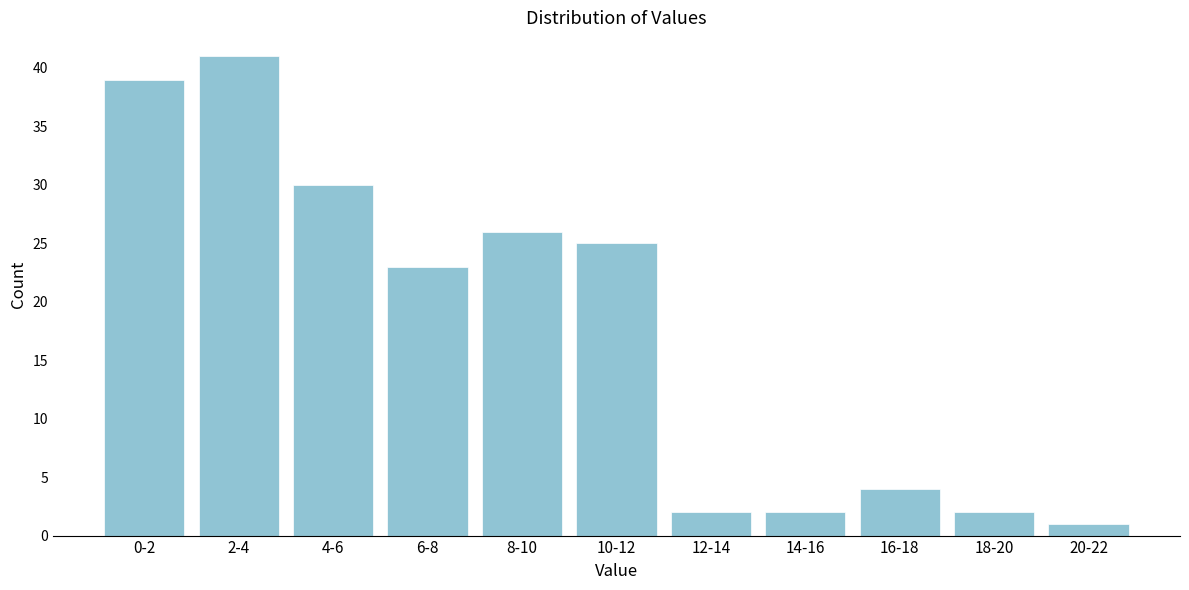

Reading left to right, what are all the values shown in this chart?

39	41	30	23	26	25	2	2	4	2	1